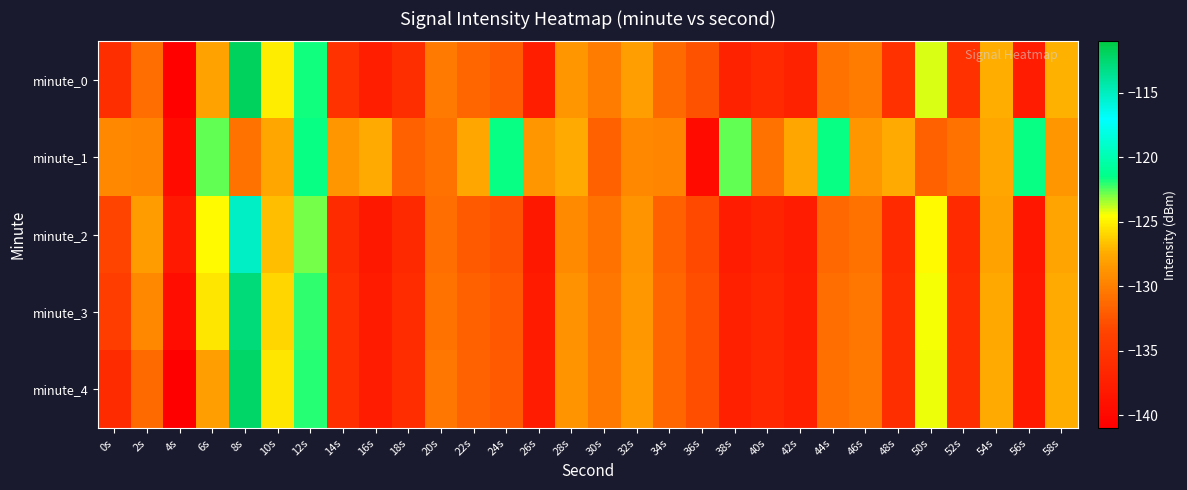

How many series are shown in this chart?

5